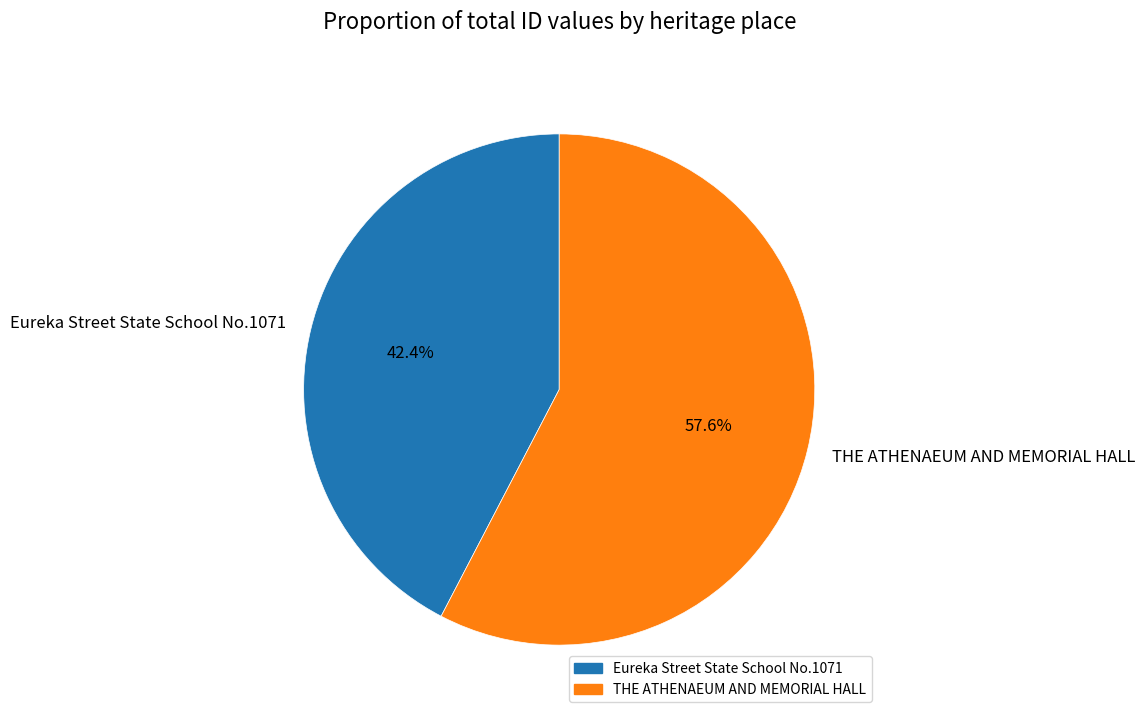

Rank the categories by value from lowest to highest.

Eureka Street State School No.1071, THE ATHENAEUM AND MEMORIAL HALL